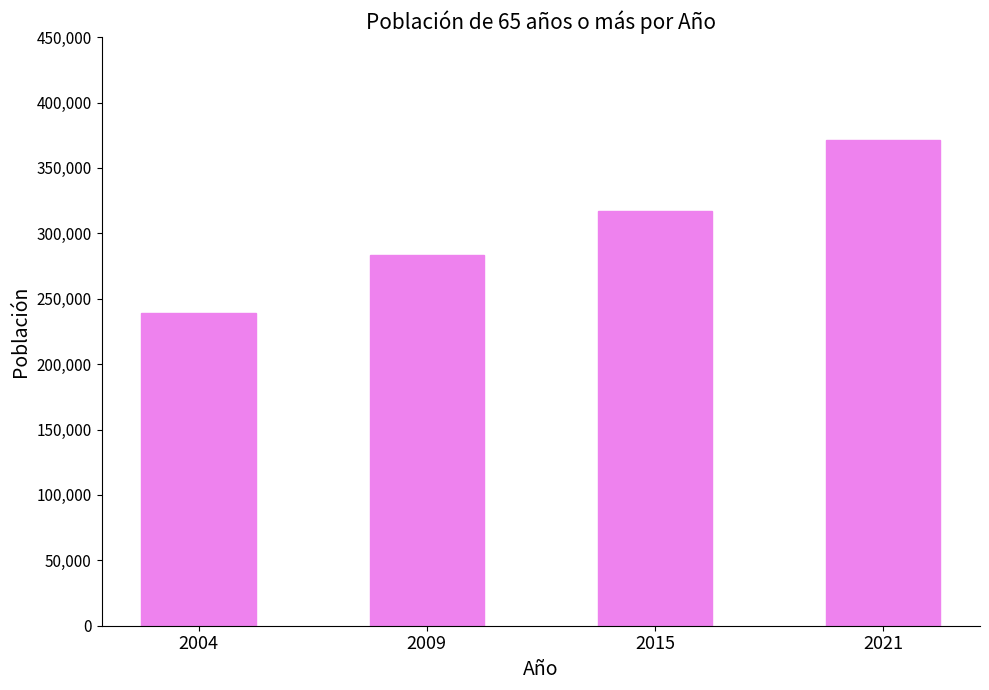

What is the average value?

302550